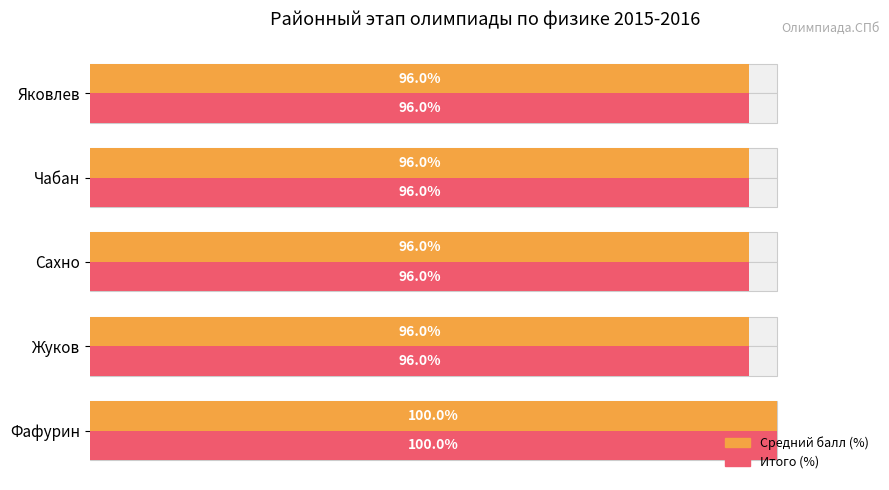

What is the average value of the Средний балл (%) series?

97